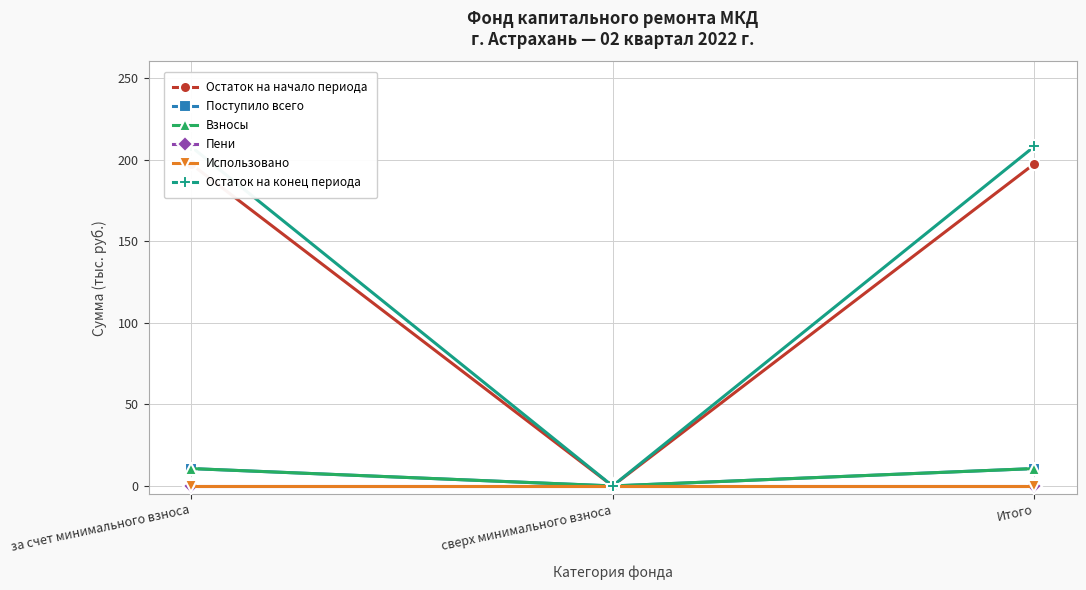

Between сверх минимального взноса and Итого, which series saw the biggest shift?

Остаток на конец периода